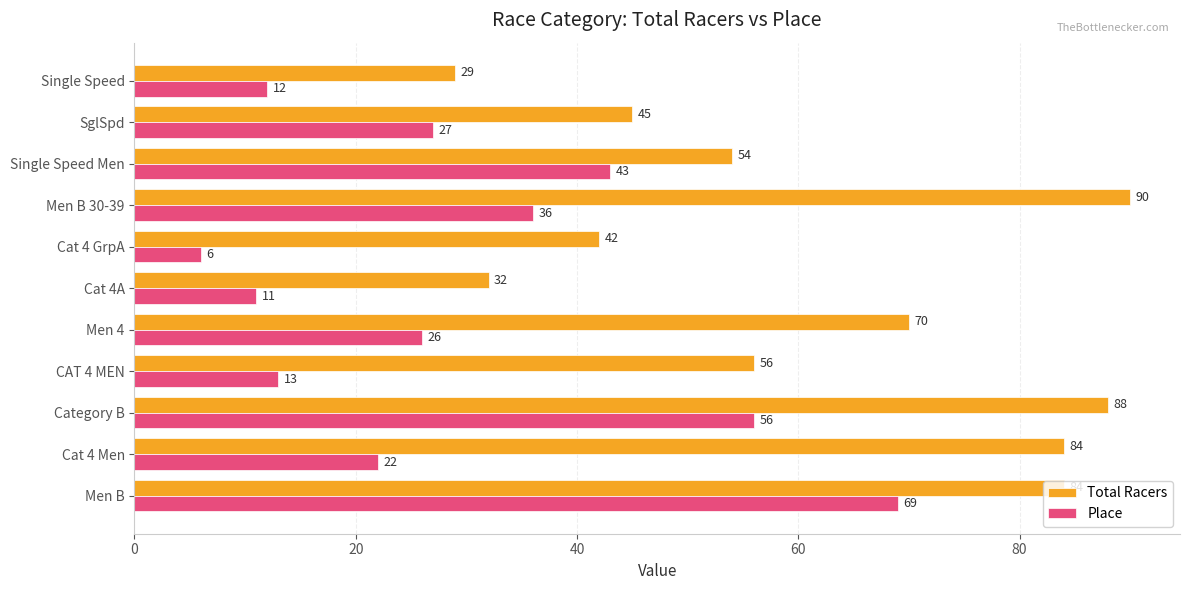

What is the spread (max minus min) of values at Cat 4 Men?

62